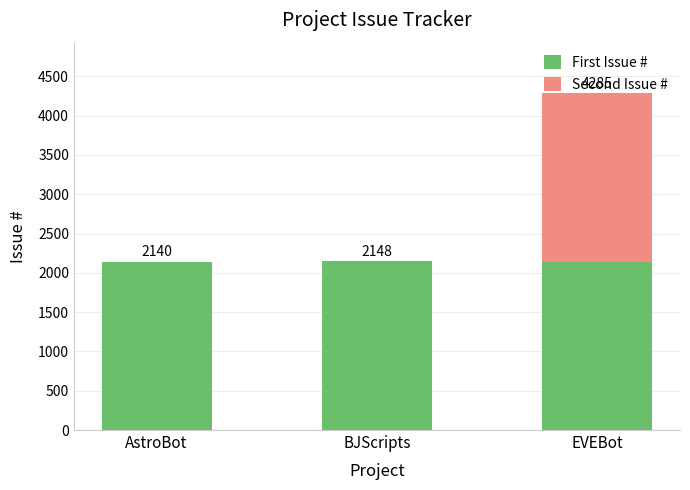

What is the total value across all series at EVEBot?

4285